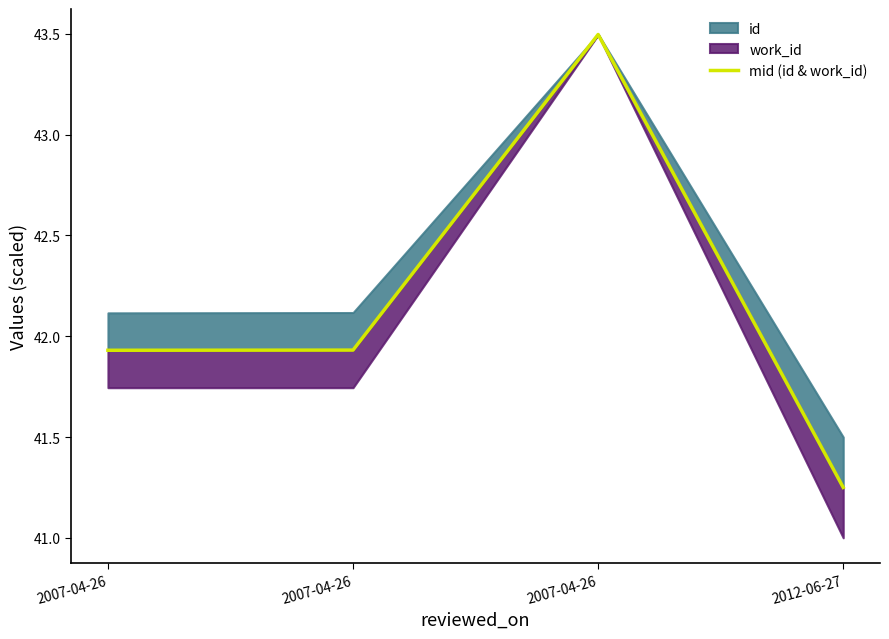

What value does the data have at 2012-06-27?

41.2